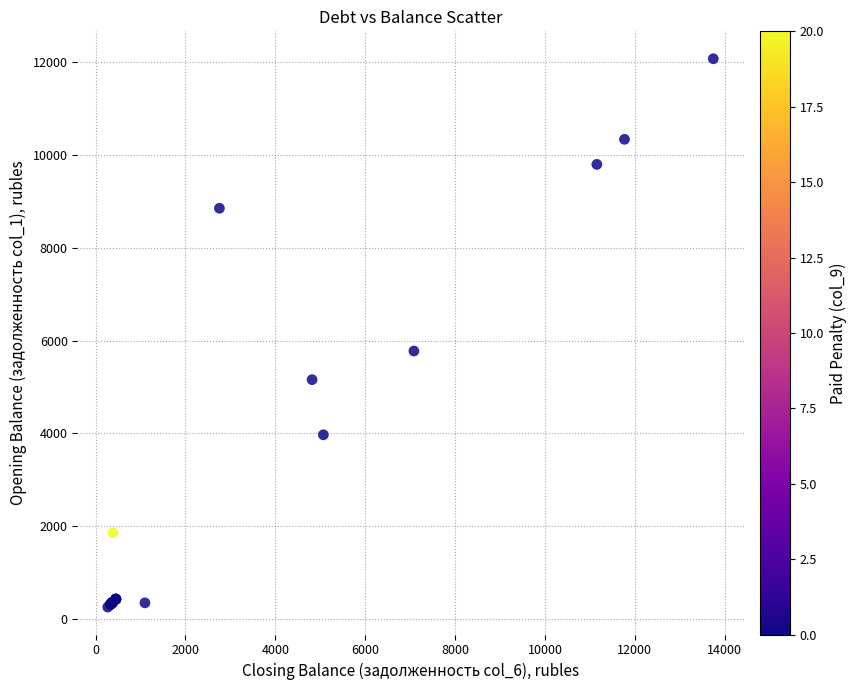

What Y value in the scatter plot is closest to 6163?

5774.0